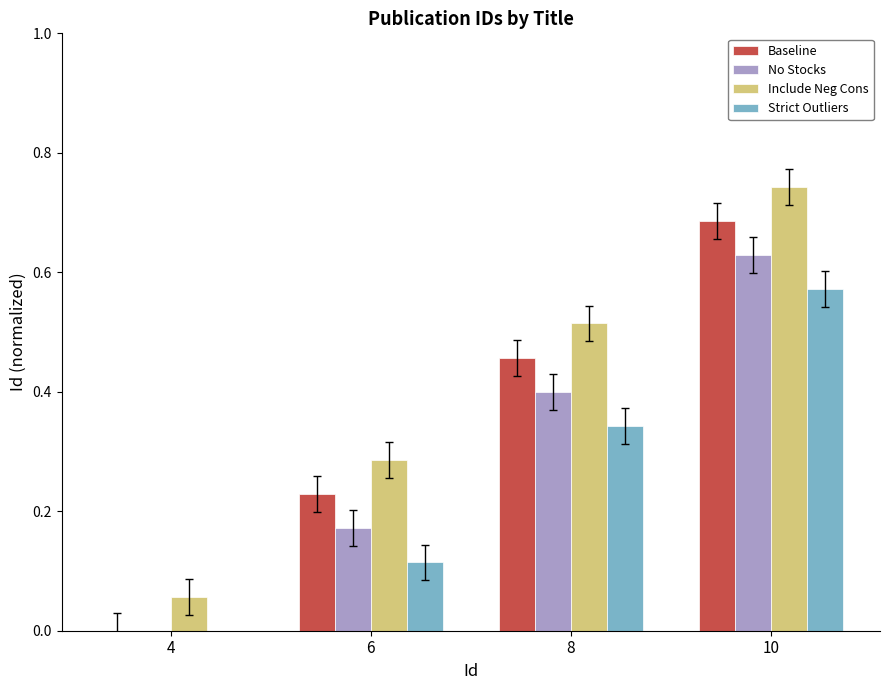

Rank the series by their average value, from lowest to highest.

Strict Outliers, No Stocks, Baseline, Include Neg Cons